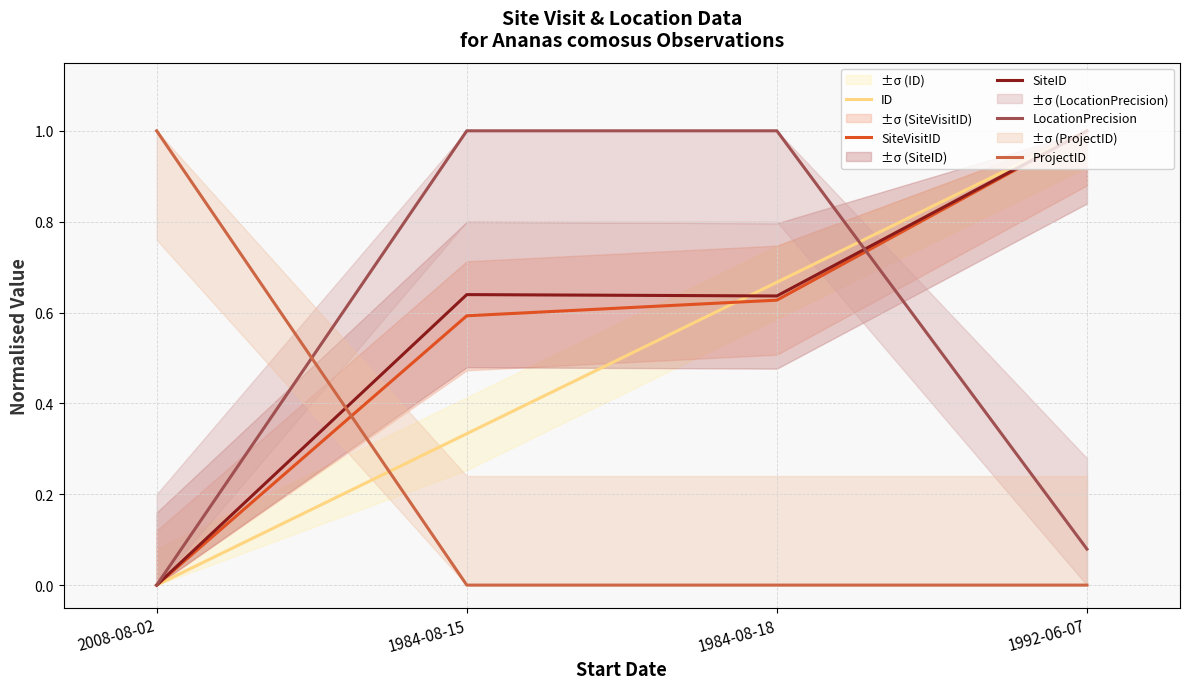

What are all the series names shown in the legend?

ID, SiteVisitID, SiteID, LocationPrecision, ProjectID